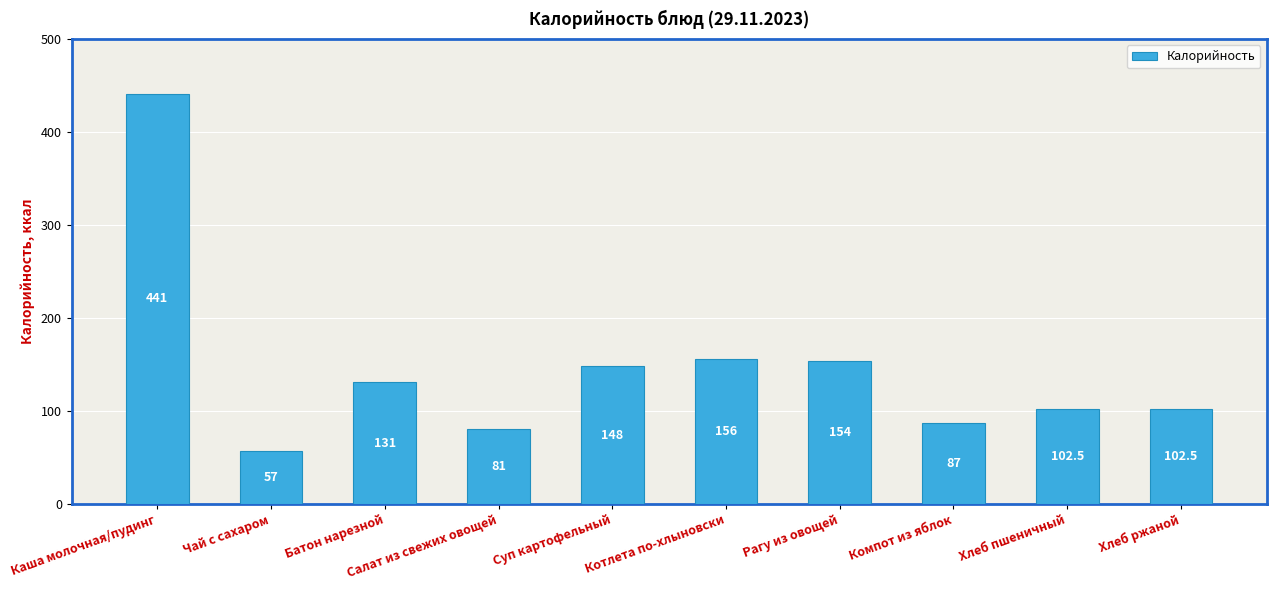

What is the value of the 2nd bar from the left?

57.0